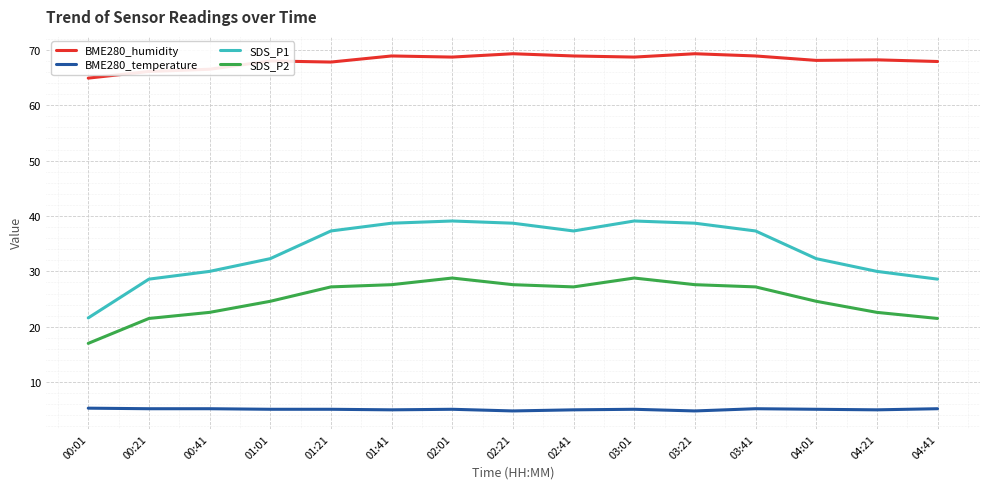

At how many categories does at least one series exceed 61?

15